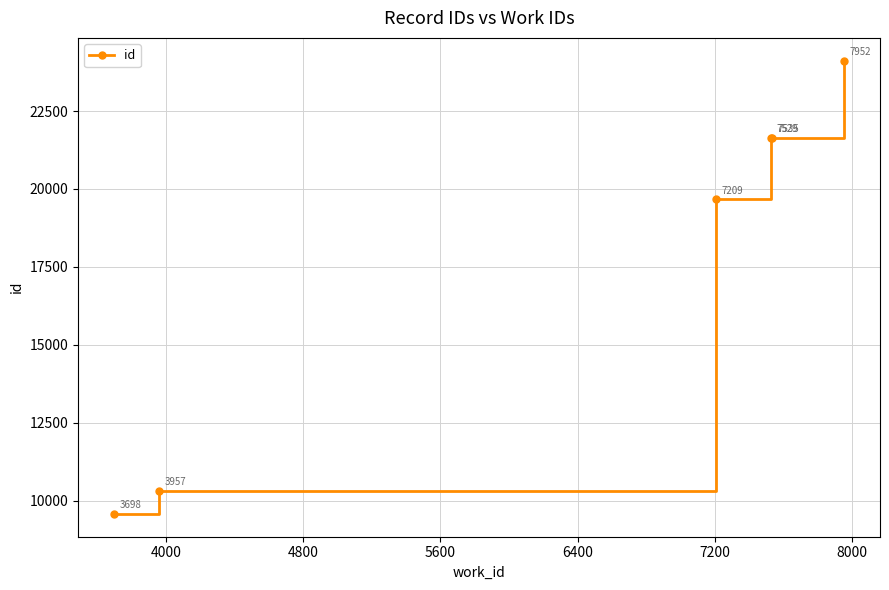

How many series are shown in this chart?

1